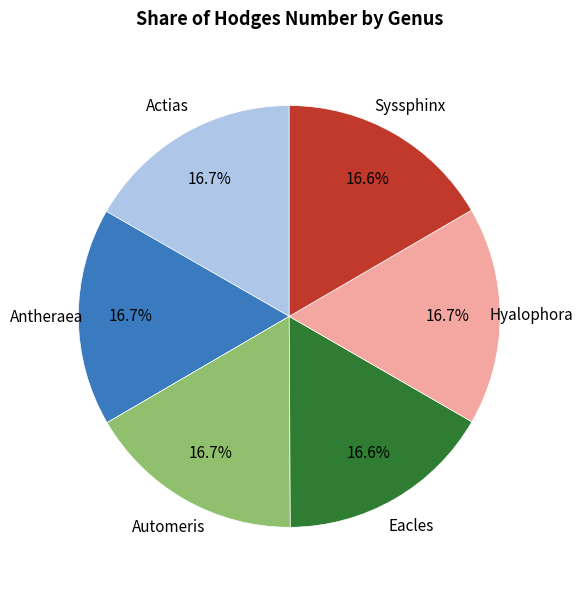

Does any single category account for the majority?

No